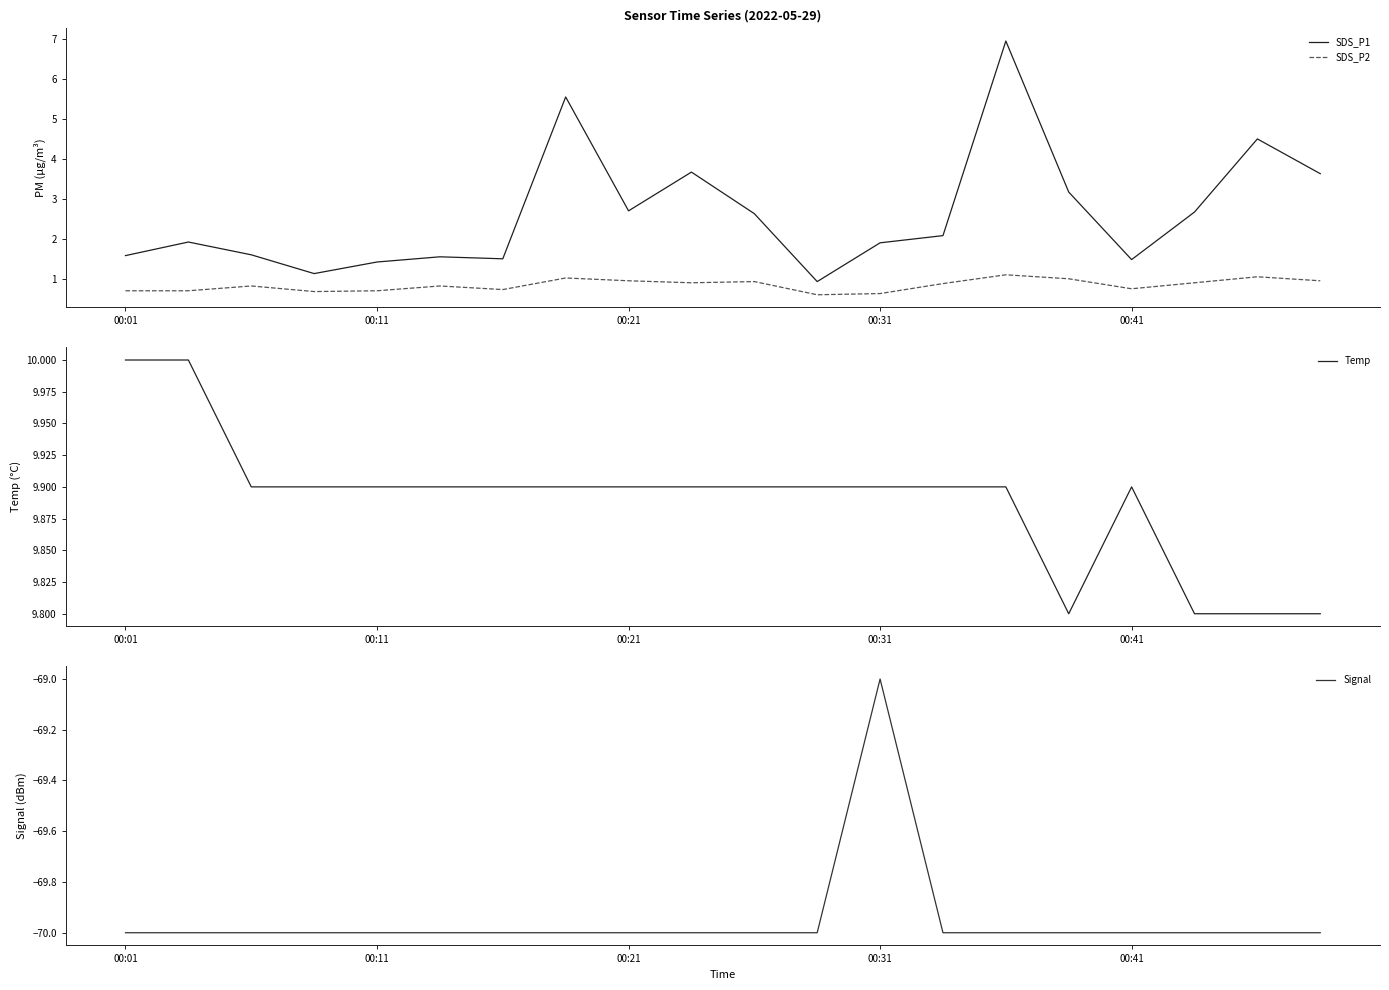

The value of SDS_P1 at 00:41 is 2.0. True or false?

False